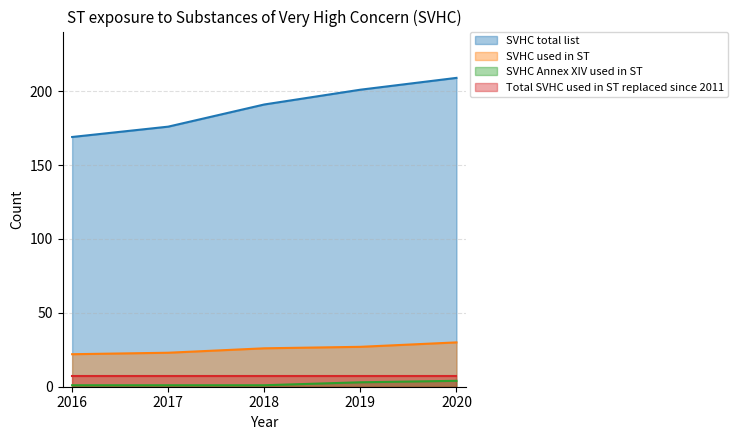

What is the maximum value for SVHC Annex XIV used in ST?

4